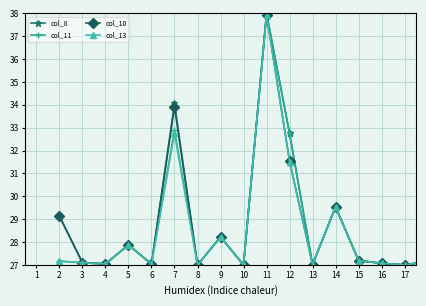

What is the minimum value for col_10?

27.0